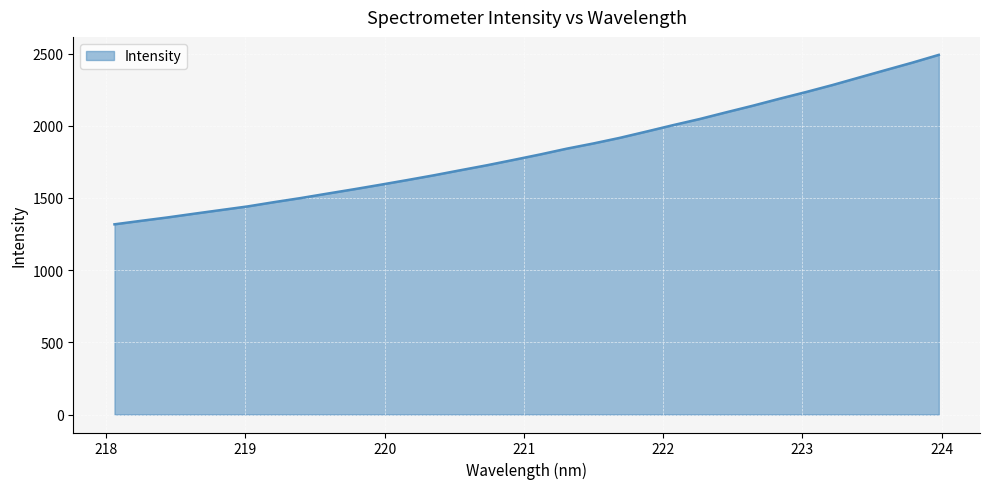

What is the smallest value displayed?

1317.7